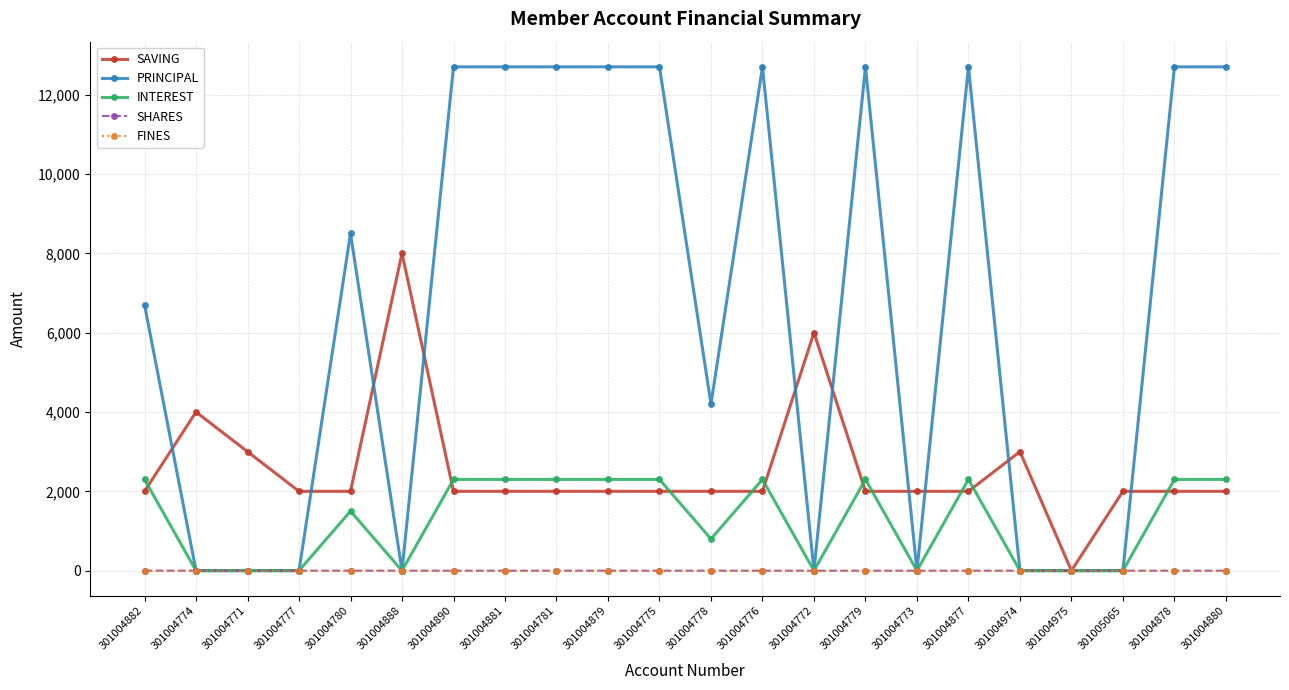

What is the total value across all series at 301004879?

17000